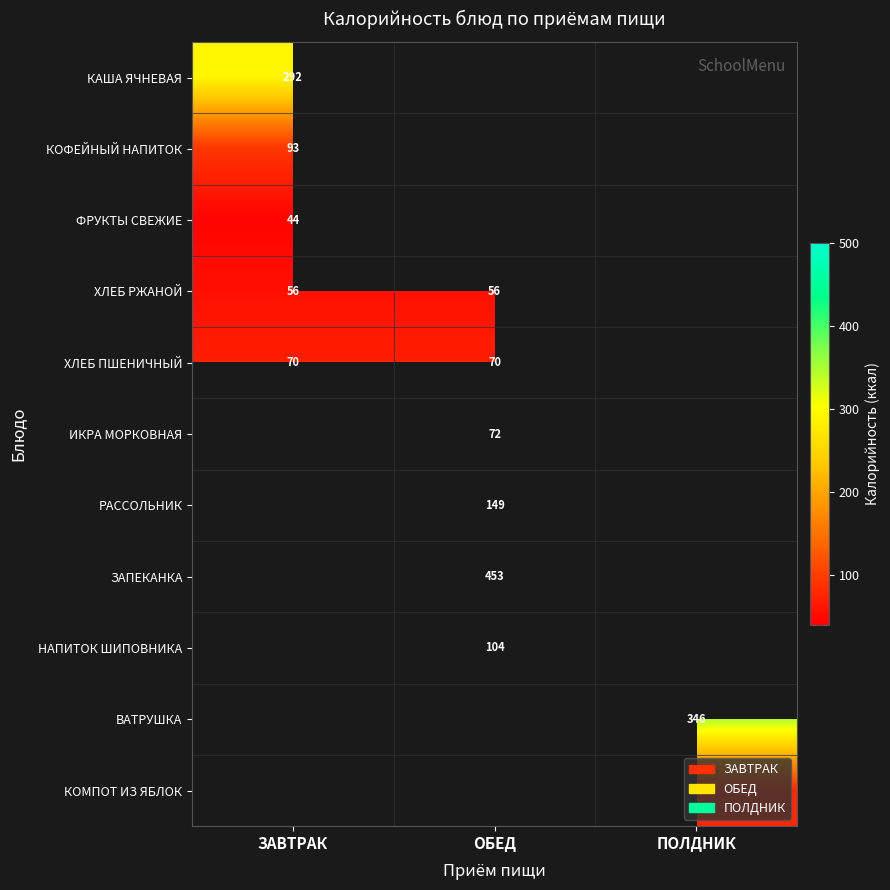

The КАША ЯЧНЕВАЯ series shows 123 at ЗАВТРАК. True or false?

False